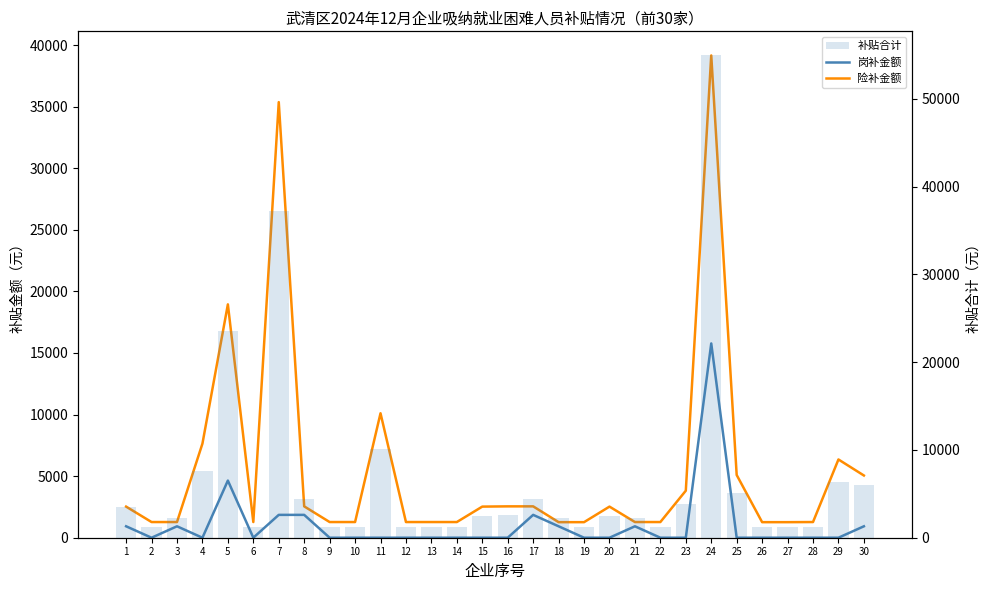

Reading right to left, extract all data points from this chart.

岗补金额: 30=928.0	29=0.0	28=0.0	27=0.0	26=0.0	25=0.0	24=15776.0	23=0.0	22=0.0	21=928.0	20=0.0	19=0.0	18=928.0	17=1856.0	16=0.0	15=0.0	14=0.0	13=0.0	12=0.0	11=0.0	10=0.0	9=0.0	8=1856.0	7=1856.0	6=0.0	5=4640.0	4=0.0	3=928.0	2=0.0	1=928.0
险补金额: 30=5053.2	29=6354.1	28=1273.3	27=1263.3	26=1263.3	25=5093.2	24=39162.0	23=3819.9	22=1273.3	21=1273.3	20=2526.6	19=1263.3	18=1263.3	17=2546.6	16=2546.6	15=2526.6	14=1273.3	13=1273.3	12=1273.3	11=10106.3	10=1273.3	9=1273.3	8=2546.6	7=35372.1	6=1273.3	5=18949.3	4=7639.9	3=1273.3	2=1273.3	1=2526.6
补贴合计: 30=5981.2	29=6354.1	28=1273.3	27=1263.3	26=1263.3	25=5093.2	24=54938.0	23=3819.9	22=1273.3	21=2201.3	20=2526.6	19=1263.3	18=2191.3	17=4402.6	16=2546.6	15=2526.6	14=1273.3	13=1273.3	12=1273.3	11=10106.3	10=1273.3	9=1273.3	8=4402.6	7=37228.1	6=1273.3	5=23589.3	4=7639.9	3=2201.3	2=1273.3	1=3454.6